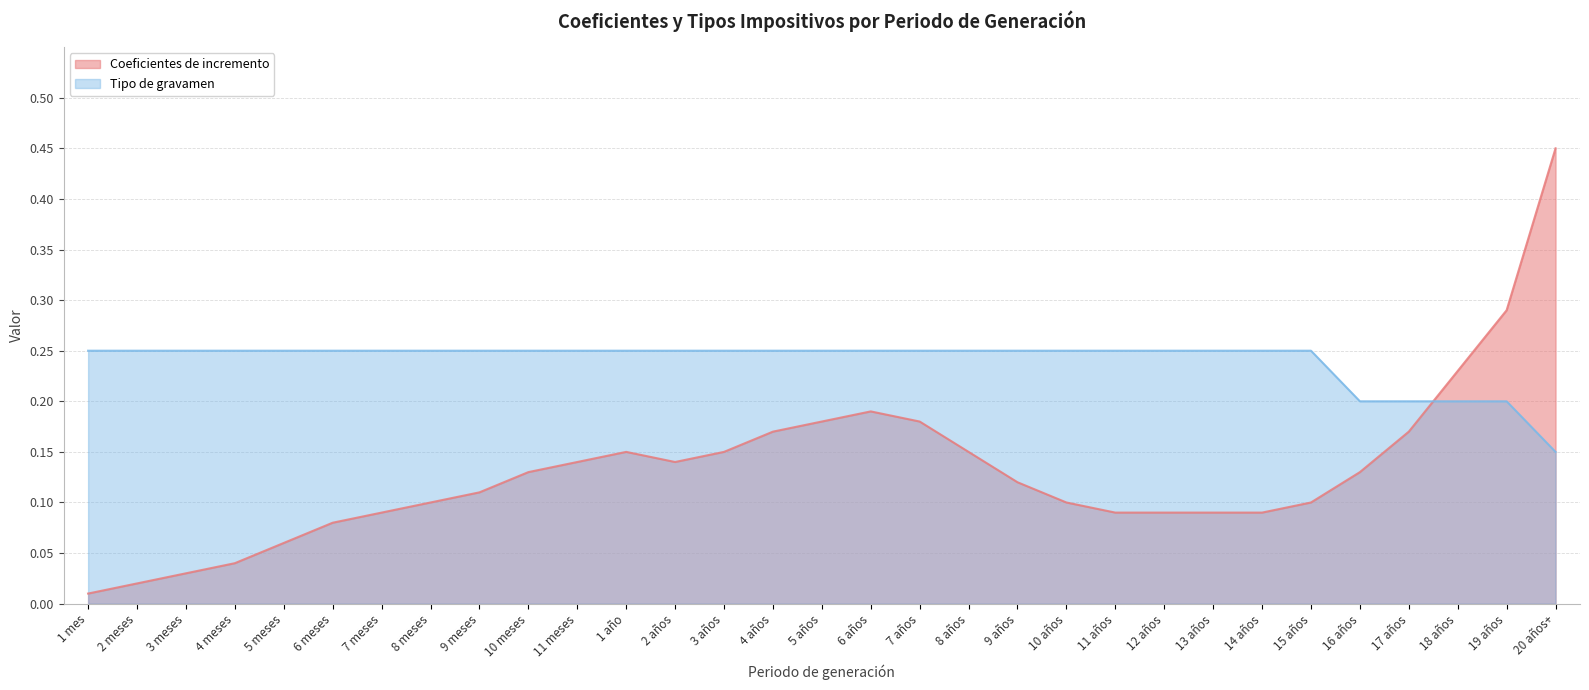

Reading left to right, what are all the values shown in this chart?

Coeficientes de incremento: 0.0	0.0	0.0	0.0	0.1	0.1	0.1	0.1	0.1	0.1	0.1	0.1	0.1	0.1	0.2	0.2	0.2	0.2	0.1	0.1	0.1	0.1	0.1	0.1	0.1	0.1	0.1	0.2	0.2	0.3	0.5
Tipo de gravamen: 0.2	0.2	0.2	0.2	0.2	0.2	0.2	0.2	0.2	0.2	0.2	0.2	0.2	0.2	0.2	0.2	0.2	0.2	0.2	0.2	0.2	0.2	0.2	0.2	0.2	0.2	0.2	0.2	0.2	0.2	0.1